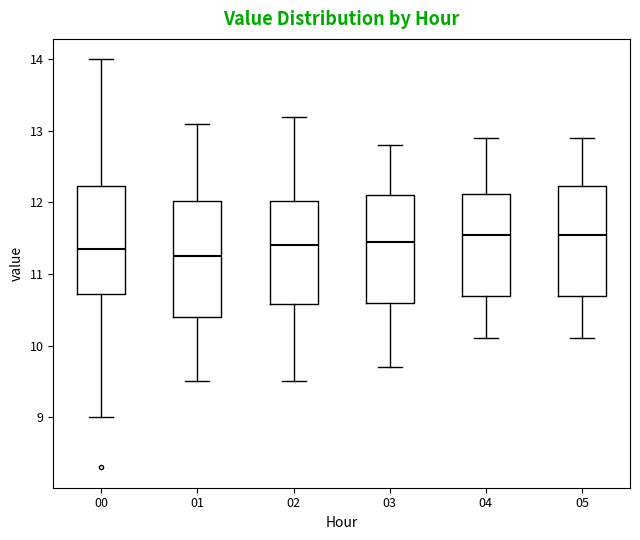

Reading left to right, read every box against the y-axis: the position of its median line, the range the box covers, and the ends of its whiskers. The values are not printed on the chart, so give them approximately, as read against the axis.

00: median 11.4, box 10.7 to 12.2, whiskers 9.0 to 14.0
01: median 11.3, box 10.4 to 12.0, whiskers 9.5 to 13.1
02: median 11.4, box 10.6 to 12.0, whiskers 9.5 to 13.2
03: median 11.5, box 10.6 to 12.1, whiskers 9.7 to 12.8
04: median 11.6, box 10.7 to 12.1, whiskers 10.1 to 12.9
05: median 11.6, box 10.7 to 12.2, whiskers 10.1 to 12.9